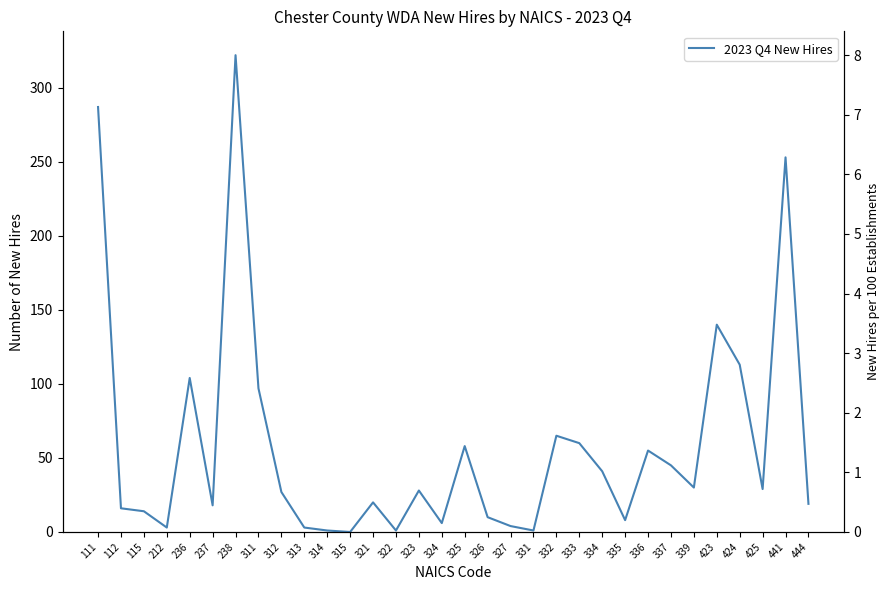

At which category does the data reach its first local valley?

212